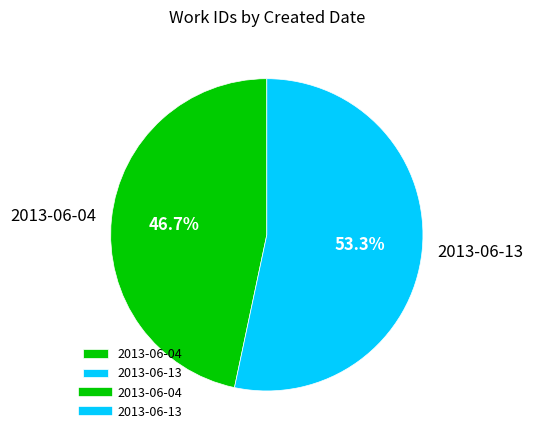

What percentage do 2013-06-13 and 2013-06-04 together represent?

100.0%